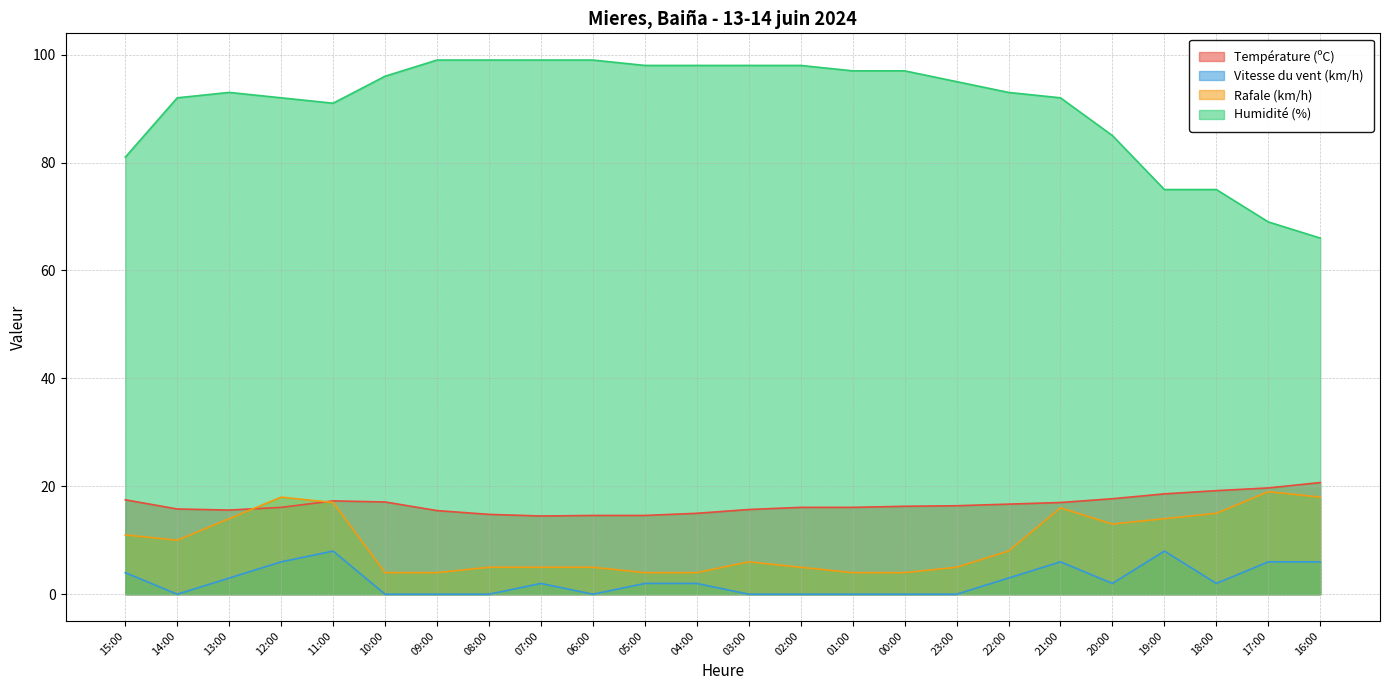

At which label does Température (ºC) reach its minimum?

07:00